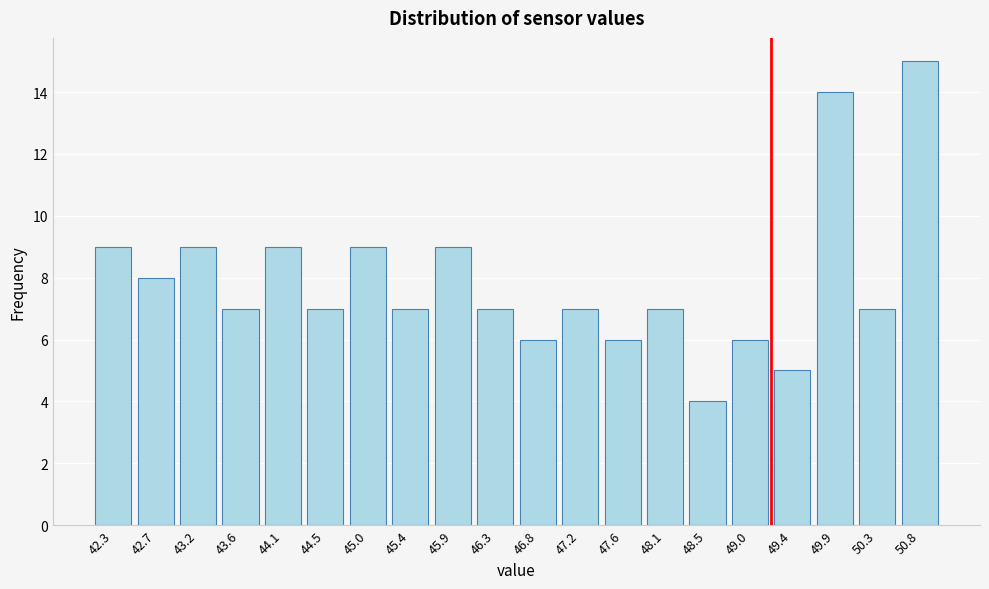

Reading left to right, transcribe all the data shown in this chart.

9	8	9	7	9	7	9	7	9	7	6	7	6	7	4	6	5	14	7	15